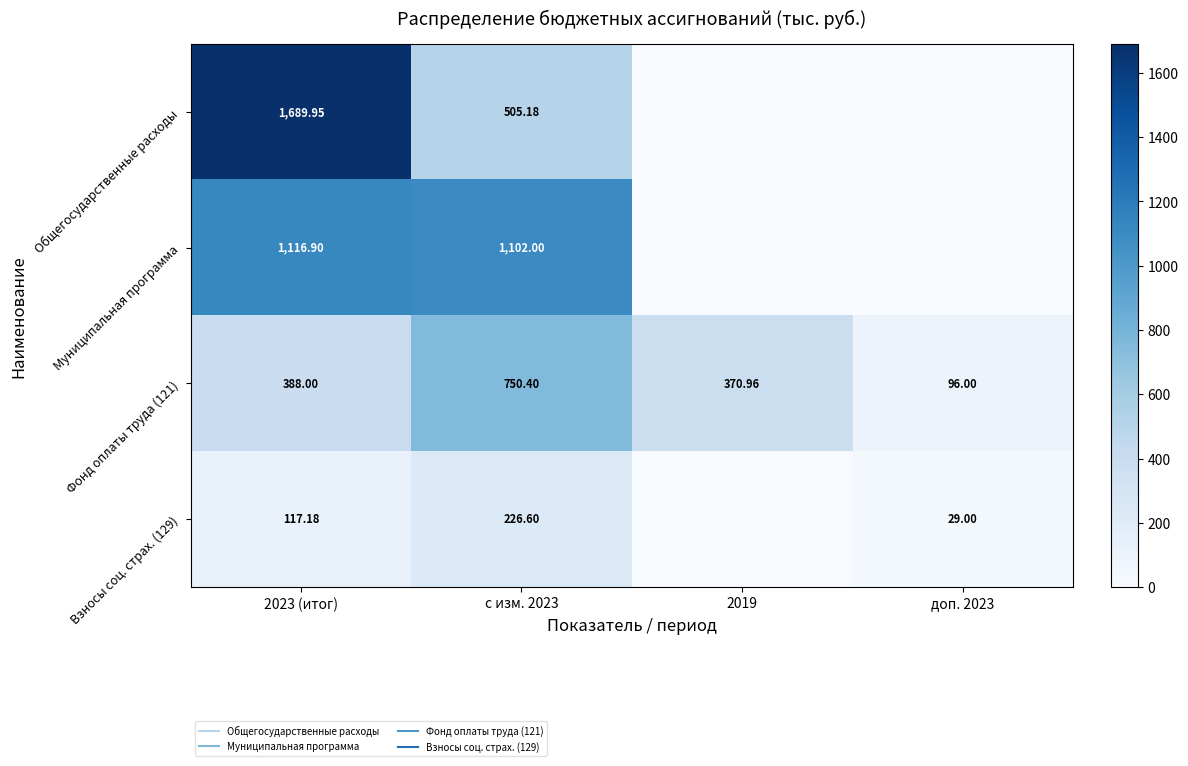

Which category has the highest value in the Взносы соц. страх. (129) series?

с изм. 2023